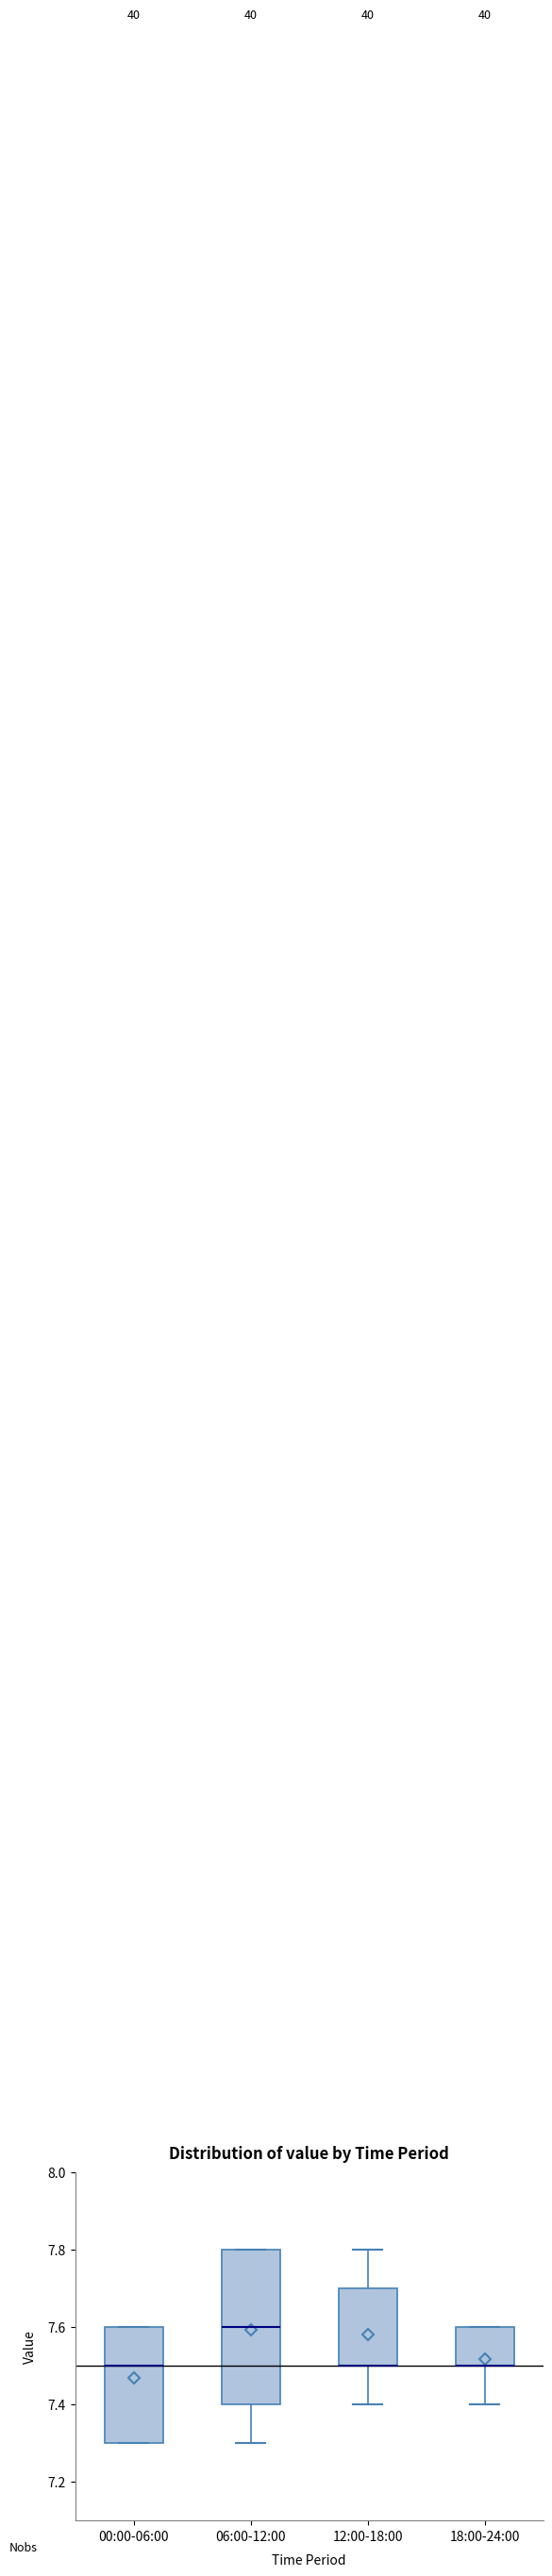

Reading left to right, read every box against the y-axis: the position of its median line, the range the box covers, and the ends of its whiskers. The values are not printed on the chart, so give them approximately, as read against the axis.

00:00-06:00: median 7.5, box 7.3 to 7.6, whiskers 7.3 to 7.6
06:00-12:00: median 7.6, box 7.4 to 7.8, whiskers 7.3 to 7.8
12:00-18:00: median 7.5 (drawn on the box's lower edge), box 7.5 to 7.7, whiskers 7.4 to 7.8
18:00-24:00: median 7.5 (drawn on the box's lower edge), box 7.5 to 7.6, whiskers 7.4 to 7.6